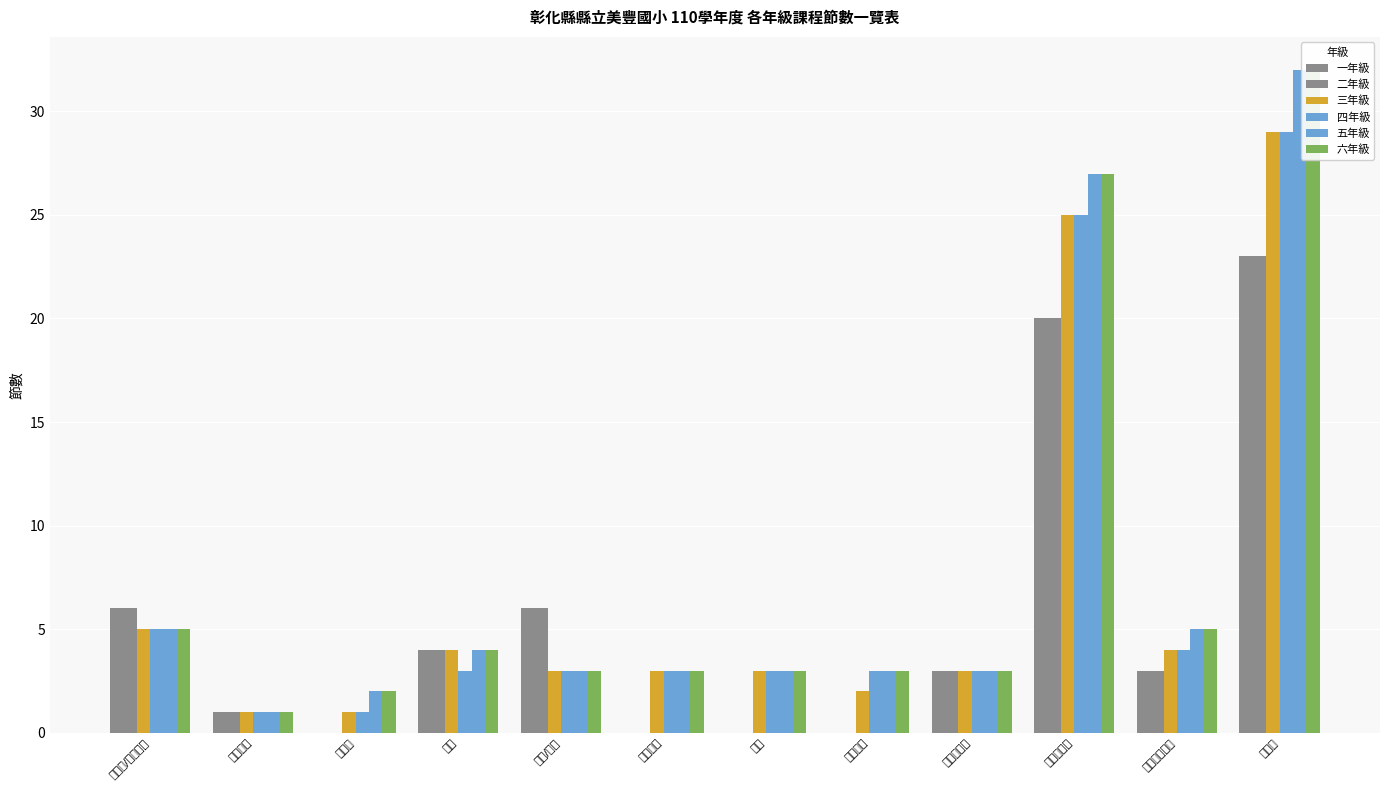

Where is 一年級 nearest to the value 11?

國語文/本國語文